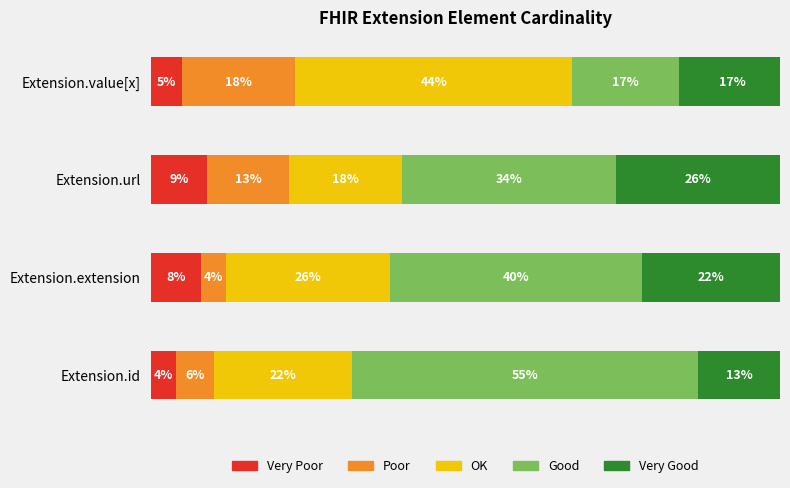

At which category is the sum across all series the highest?

Extension.value[x]